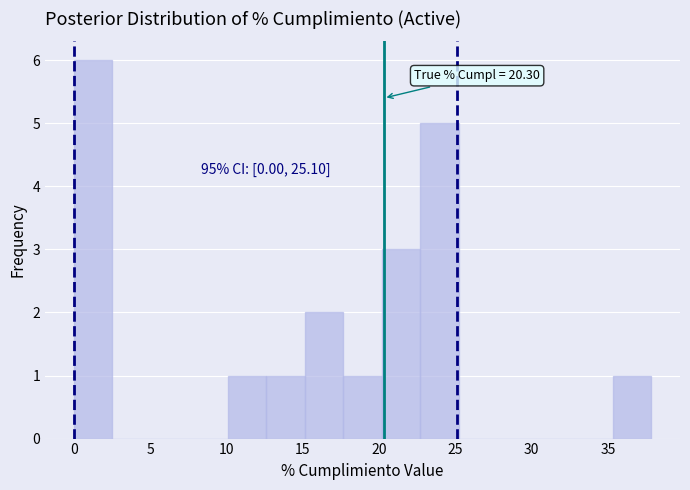

Over which range of the x-axis is the bar tallest?

0.0 to 2.5